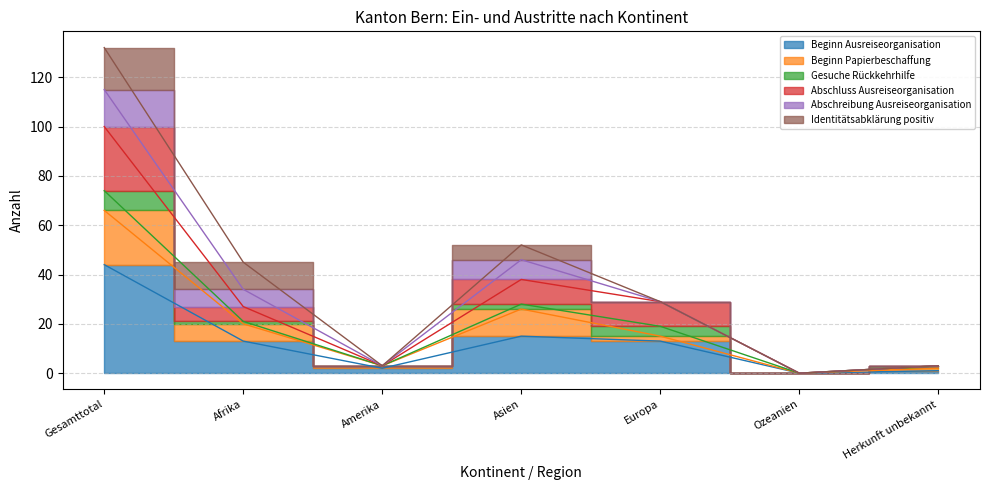

The Abschluss Ausreiseorganisation series shows 29 at Europa. True or false?

True